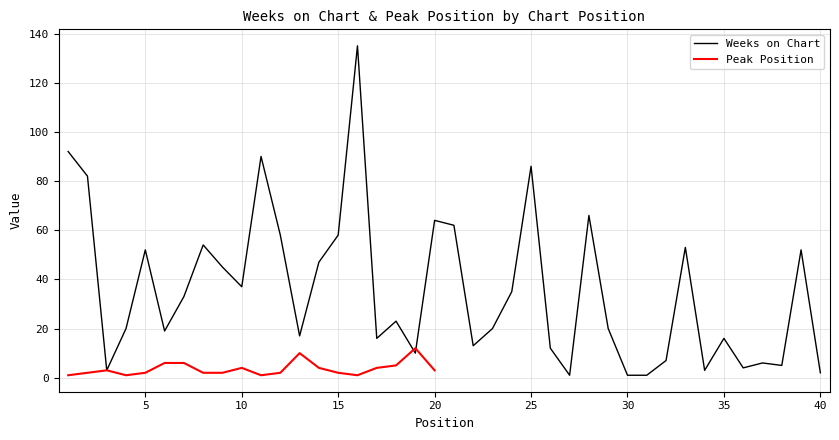

What is the average value?

36